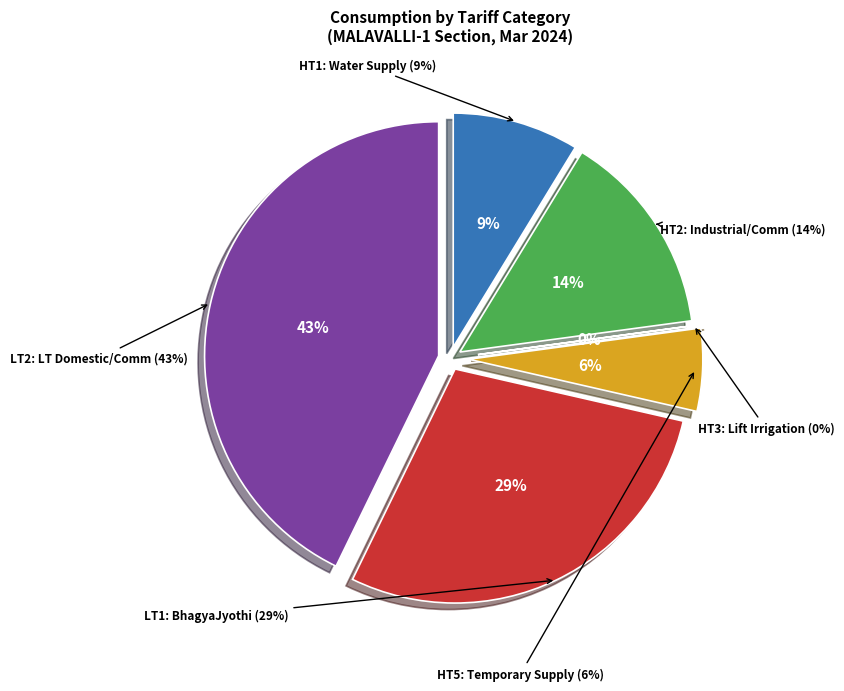

To the nearest percent, what is the difference between the HT1 and LT1 slice percentages?

20%